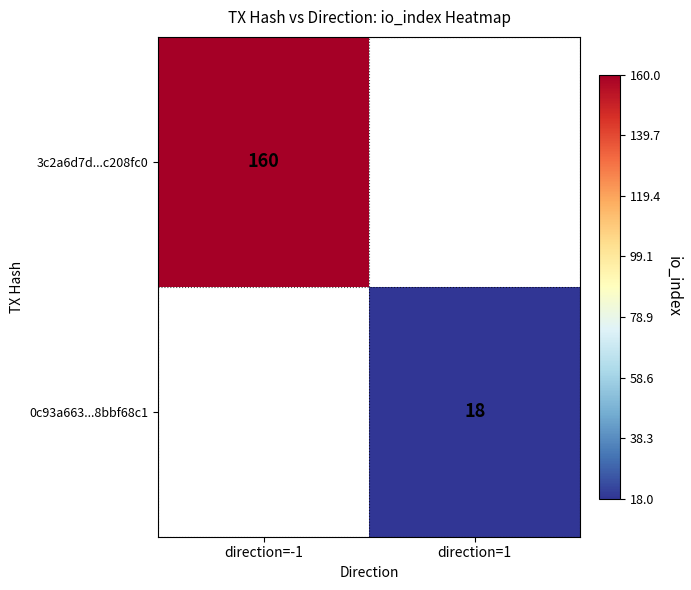

The 0c93a663...8bbf68c1 series shows 30 at direction=1. True or false?

False